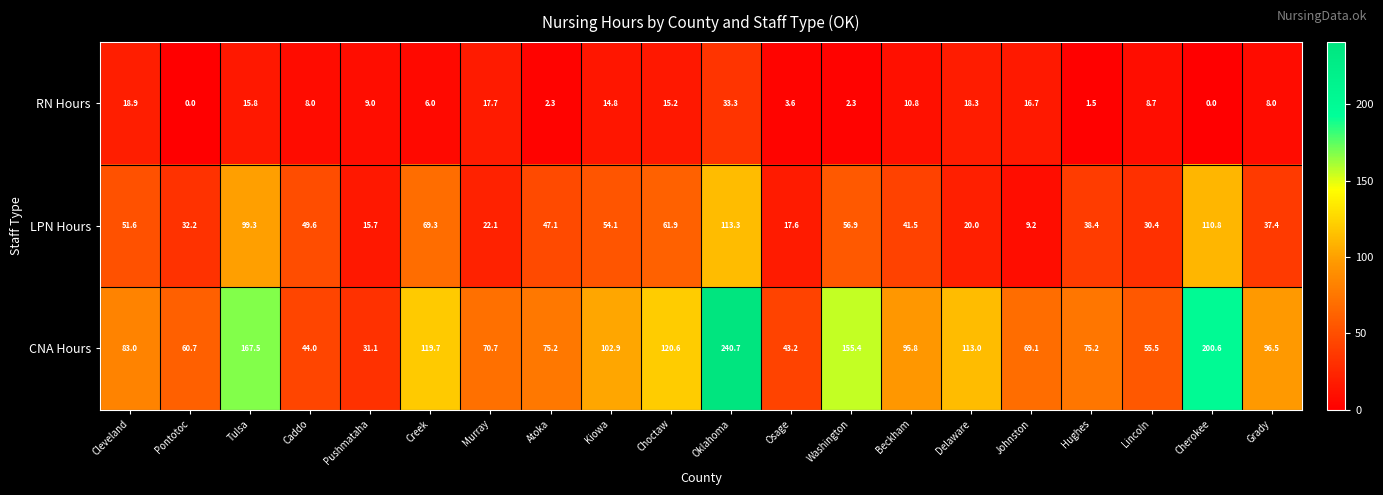

Rank the series by their maximum value, from lowest to highest.

RN Hours, LPN Hours, CNA Hours